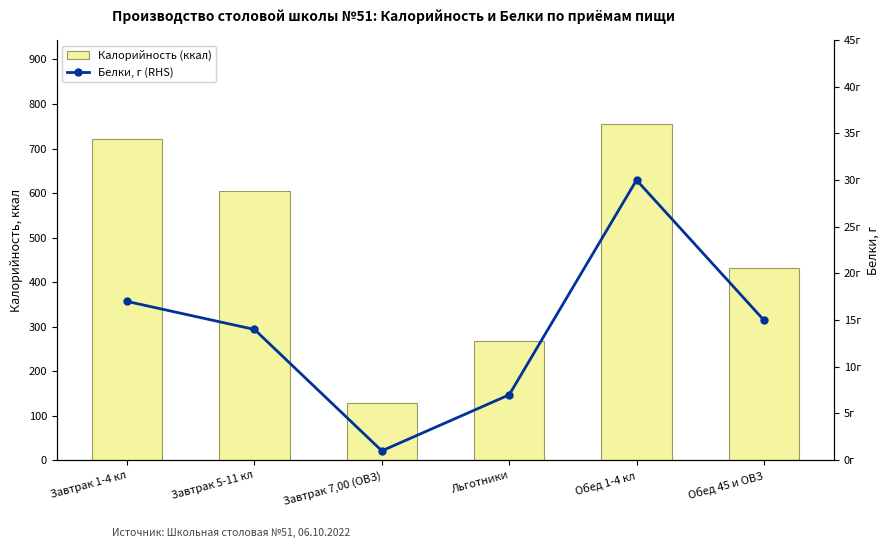

Rank the categories by Белки, г (RHS) value from lowest to highest.

Завтрак 7,00 (ОВЗ), Льготники, Завтрак 5-11 кл, Обед 45 и ОВЗ, Завтрак 1-4 кл, Обед 1-4 кл